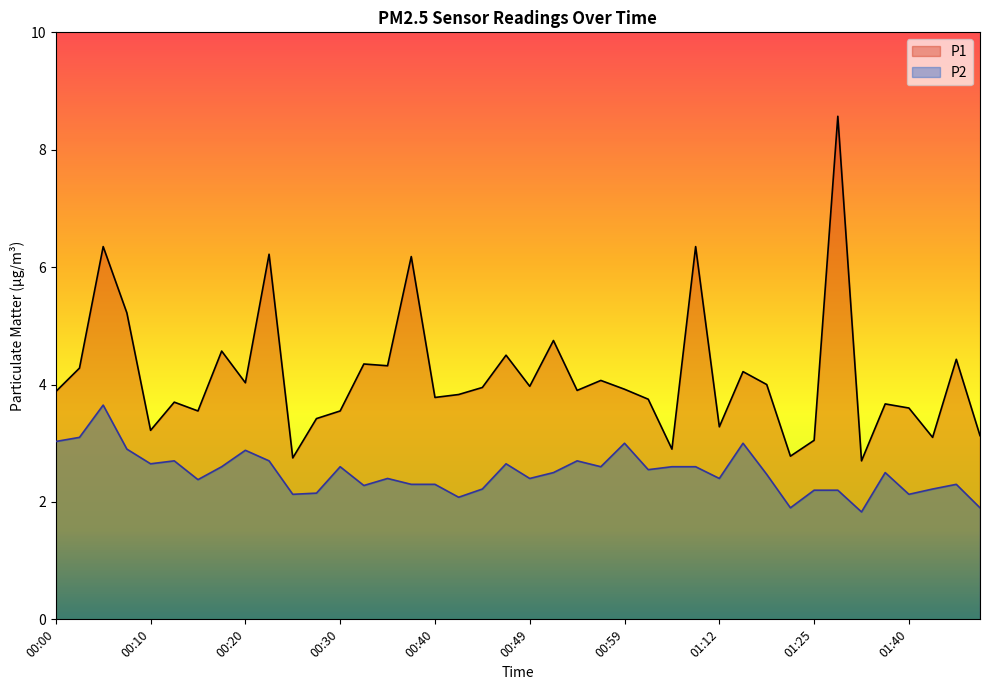

What is the spread (max minus min) of values at 00:32?

2.1